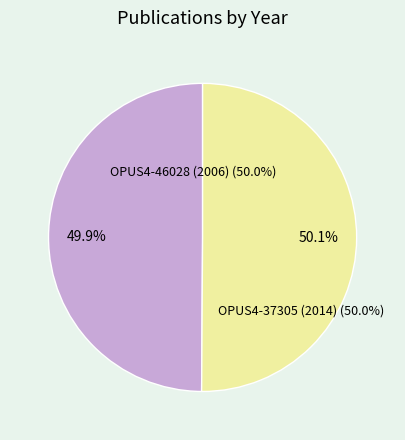

Does any single category account for the majority?

Yes